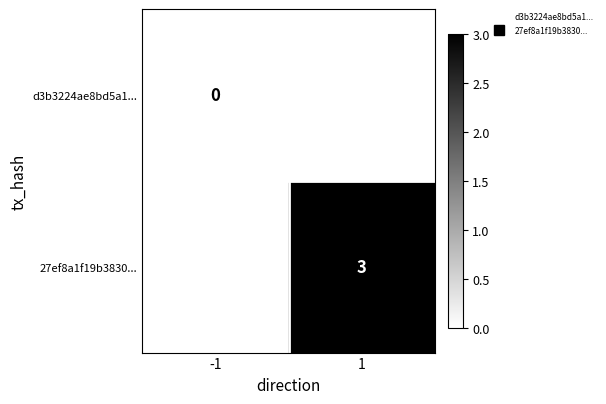

Is the value of 27ef8a1f19b3830... at 1 greater than the value of d3b3224ae8bd5a1... at 1?

Yes